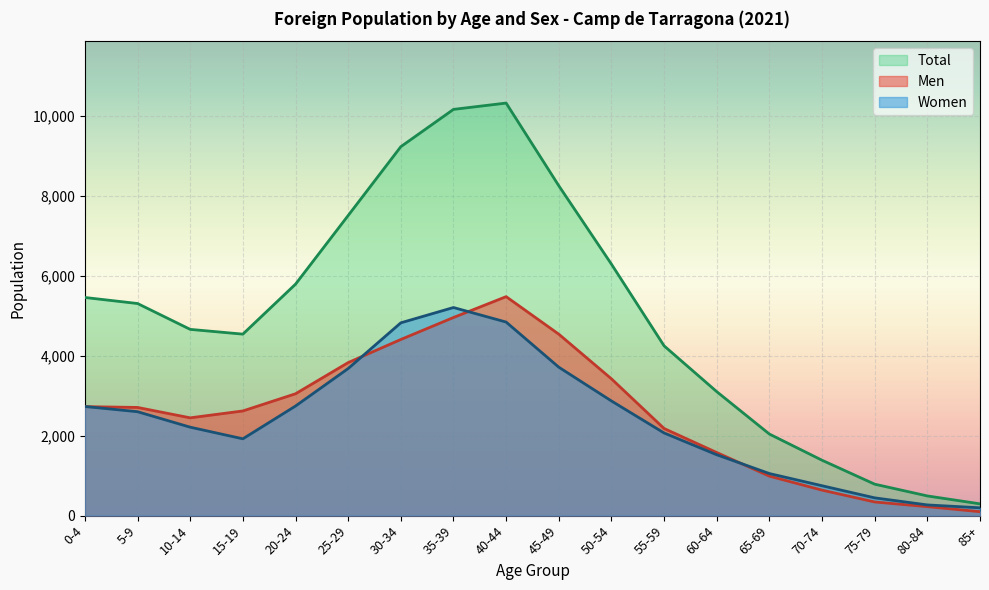

Where is the first local maximum for Total?

40-44